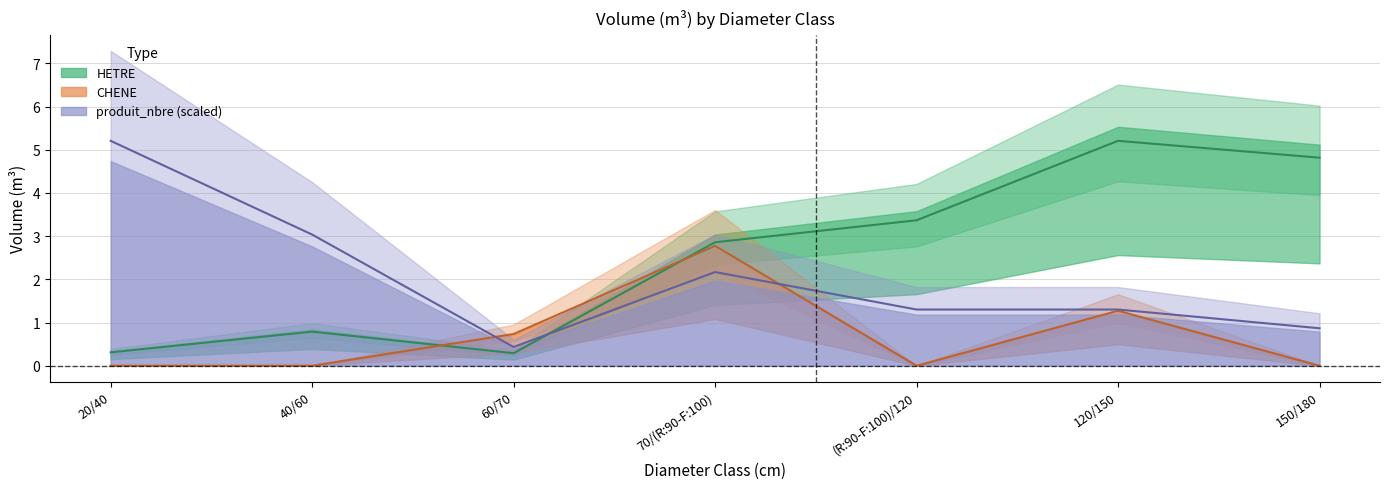

The HETRE_vtgr series shows 0.8 at 40/60. True or false?

True